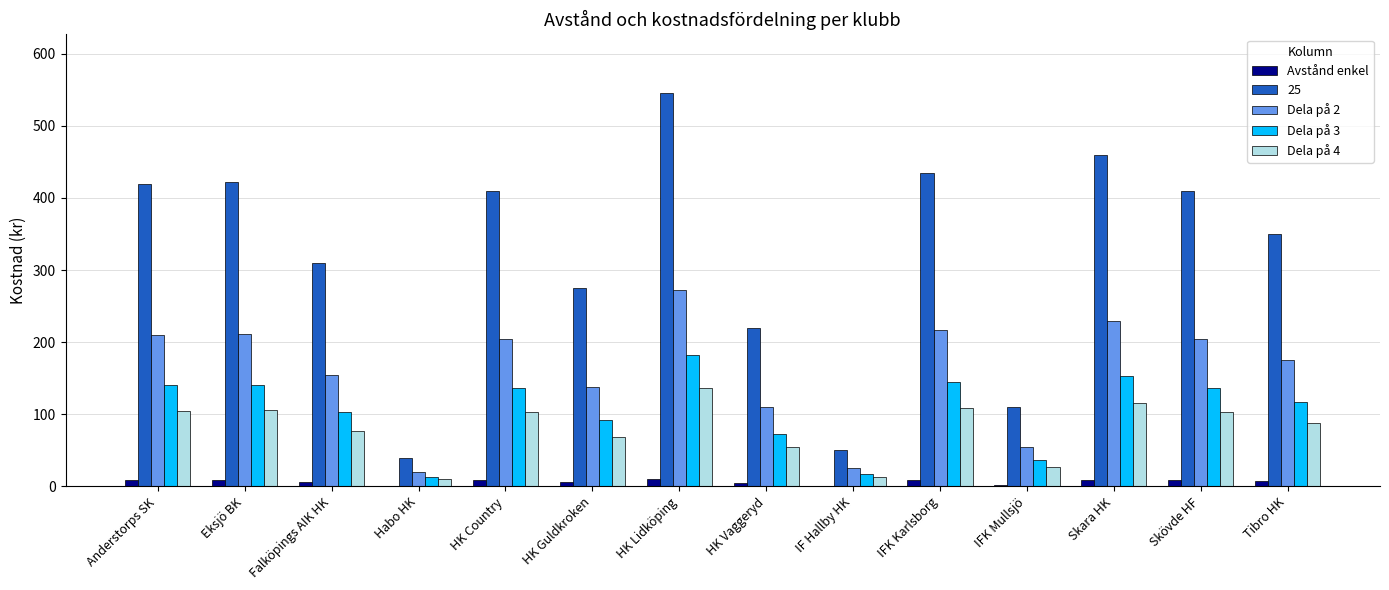

What is the sum of all Dela på 3 values?

1485.8